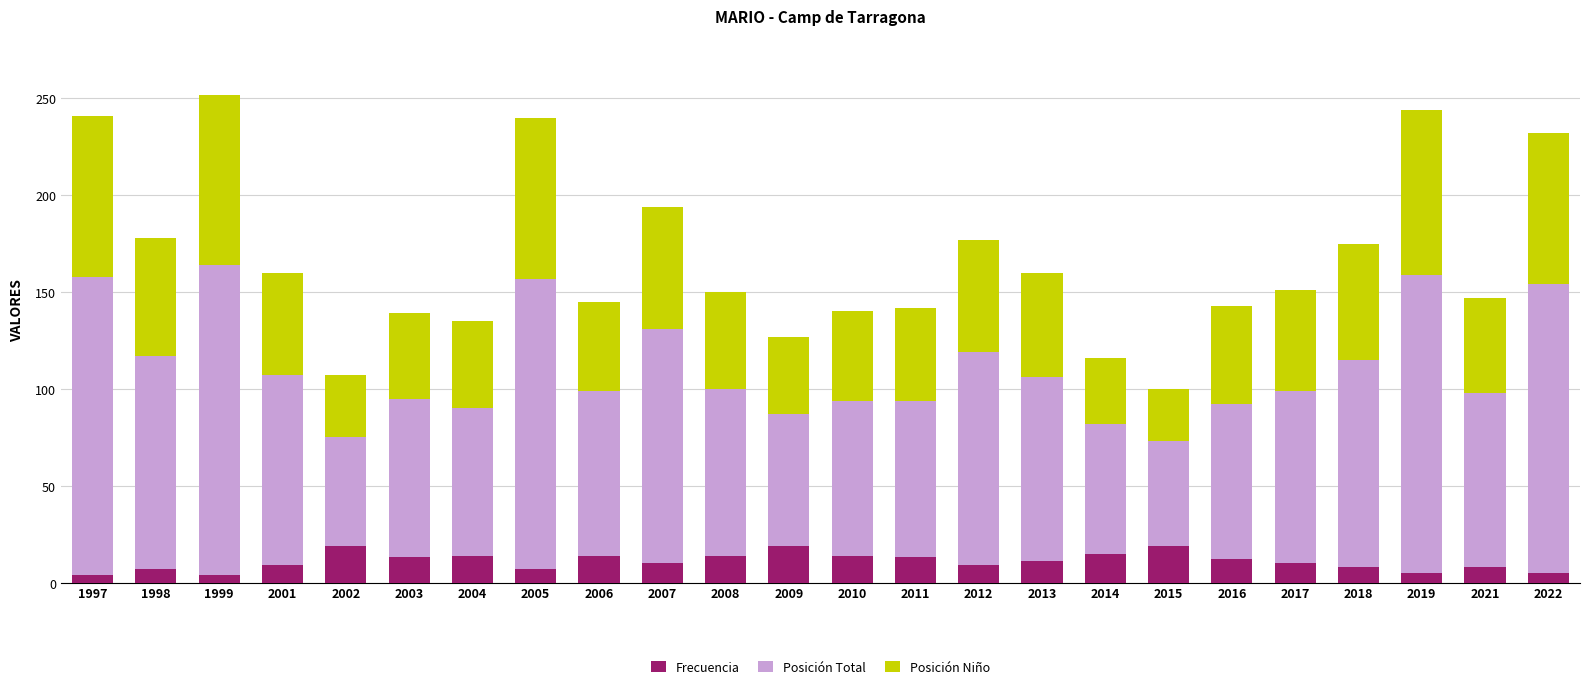

What is the total value across all series at 2008?

150